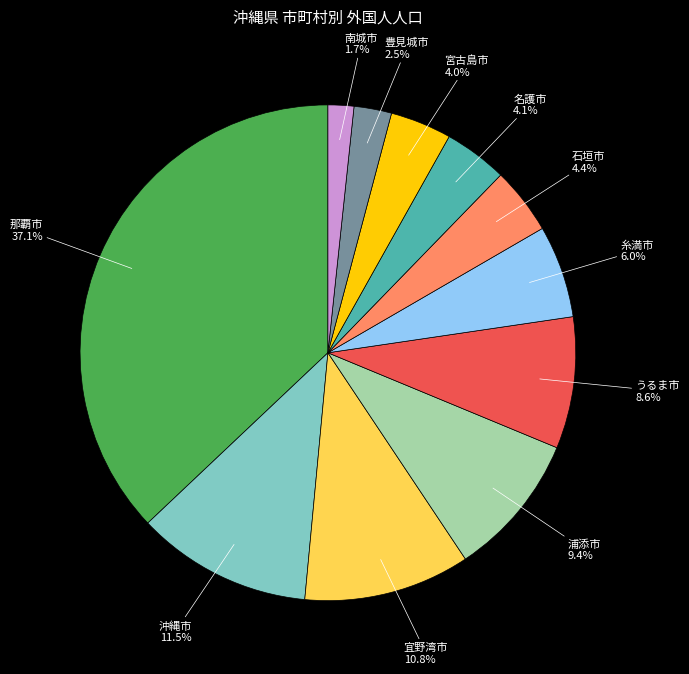

Does any single category account for the majority?

No